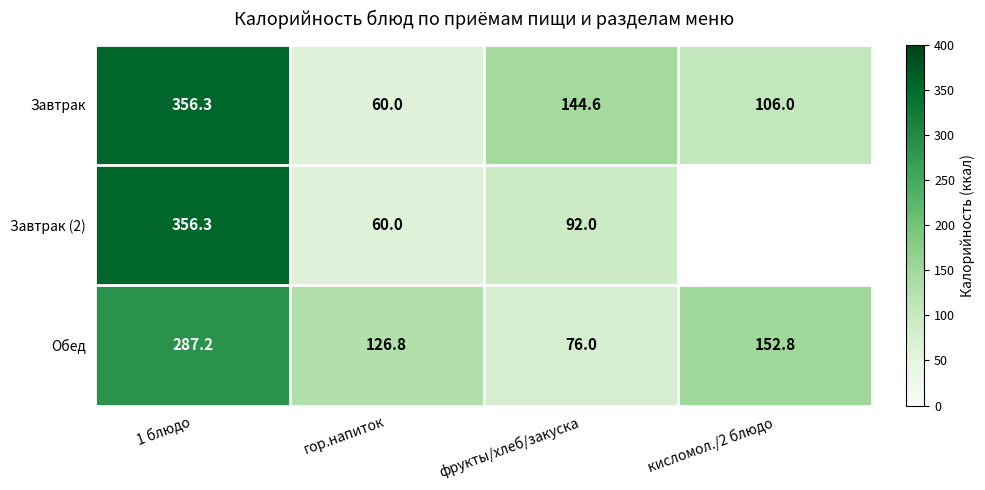

Is the value of Обед at кисломол./2 блюдо greater than the value of Завтрак at фрукты/хлеб/закуска?

Yes